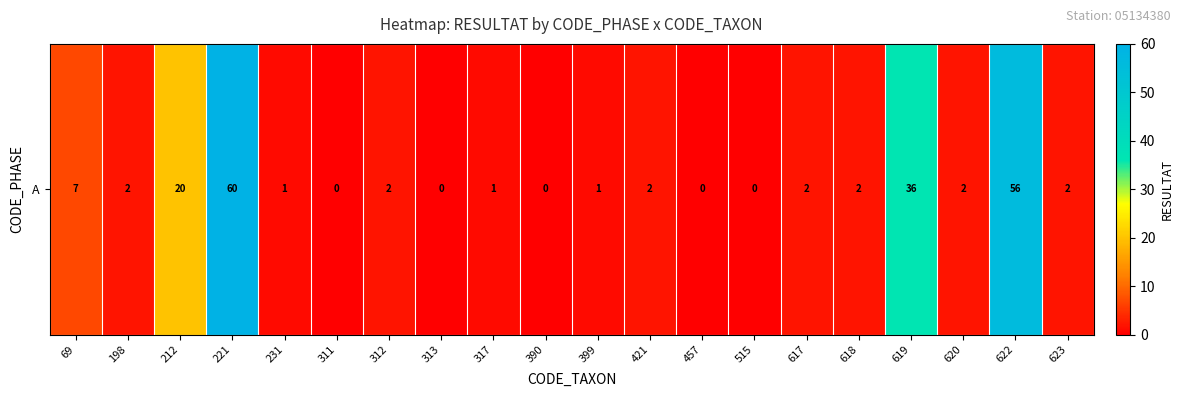

Which label corresponds to the largest value in the chart?

221